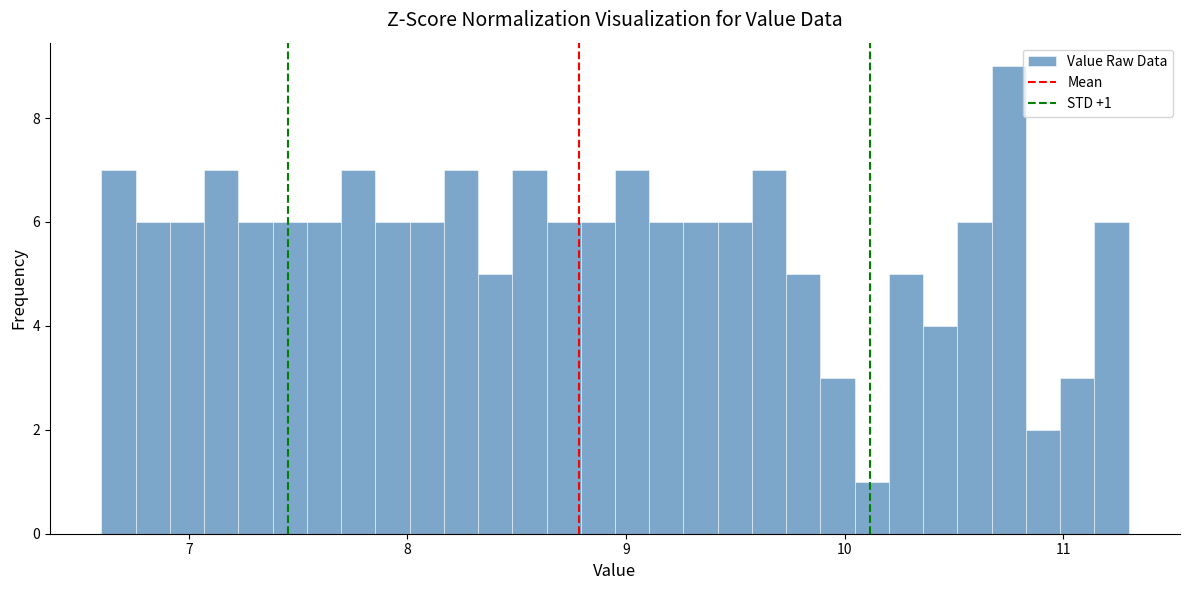

Read against the x-axis, roughly where is the centre of the tallest bar?

10.8